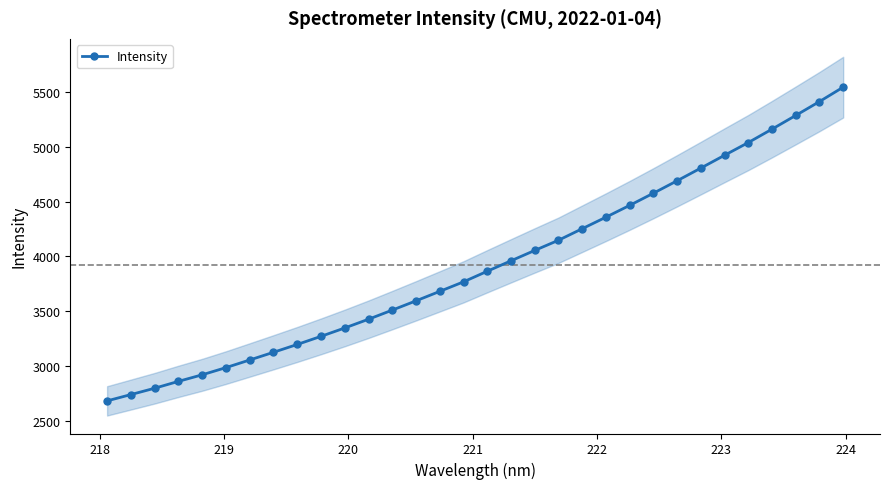

What is the maximum value for Intensity?

5544.1